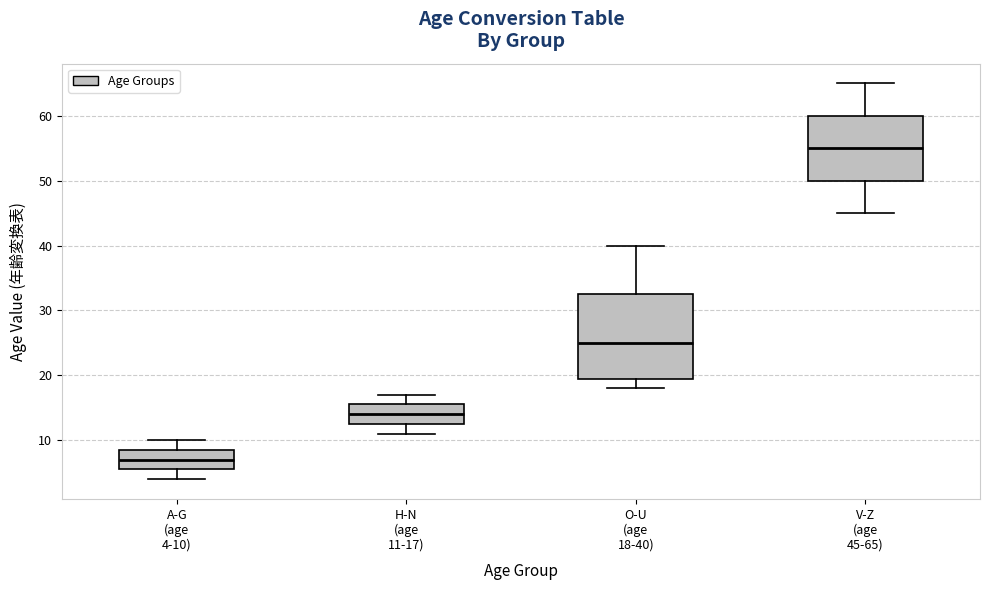

Which box is the tallest, from its lower edge to its upper edge?

O-U (age 18-40)